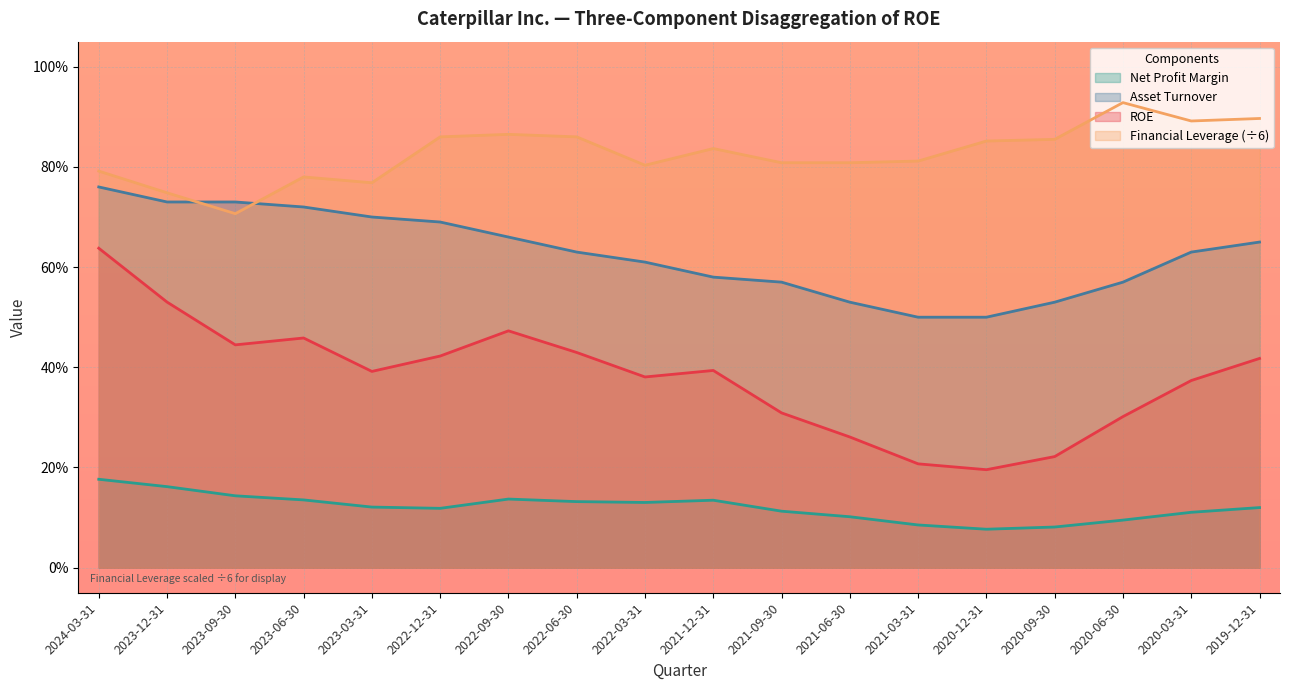

The value of Financial Leverage at 2022-09-30 is 1.5. True or false?

False